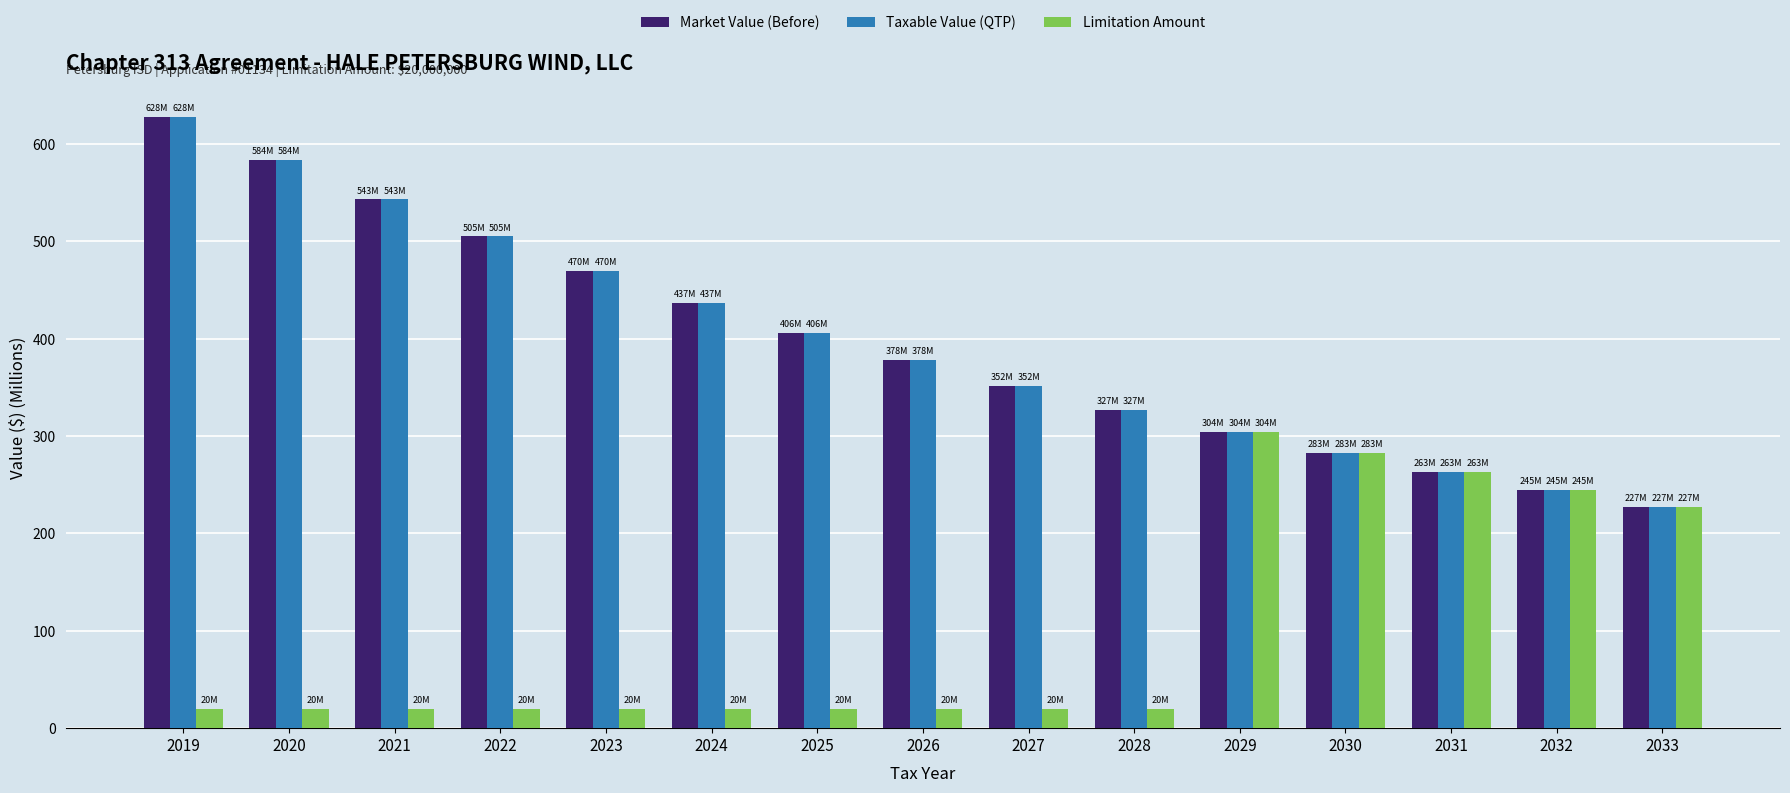

What is the average value of the Taxable Value (QTP) series?

396.8